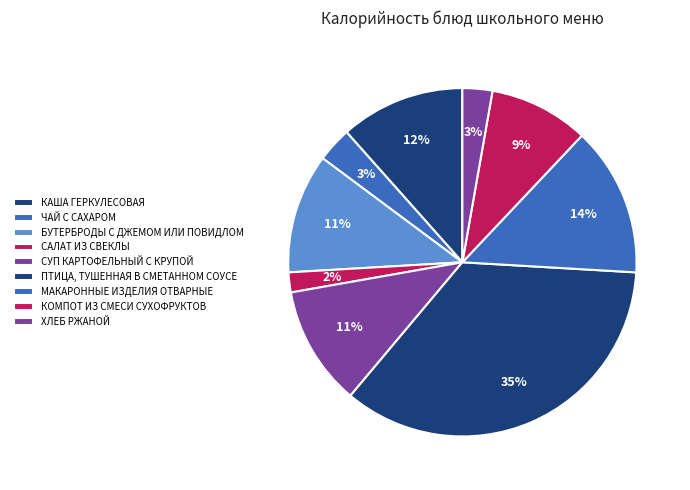

Count the number of slices in the pie.

9